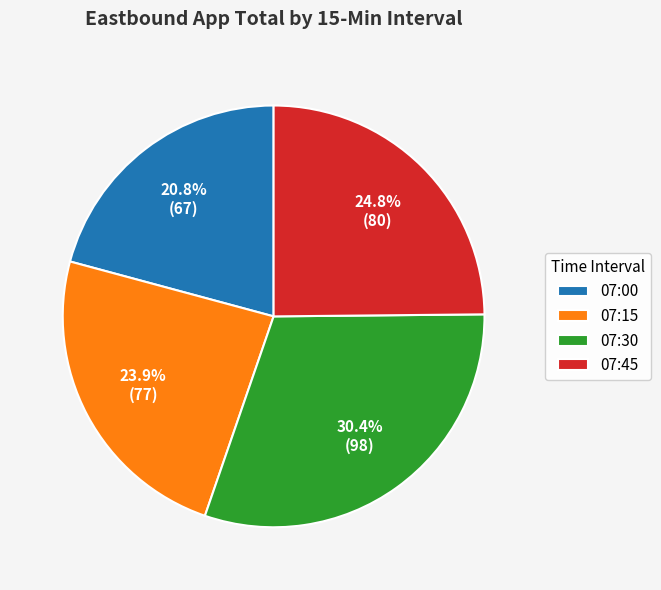

To the nearest percent, what is the difference between the largest and smallest slice percentages?

10%